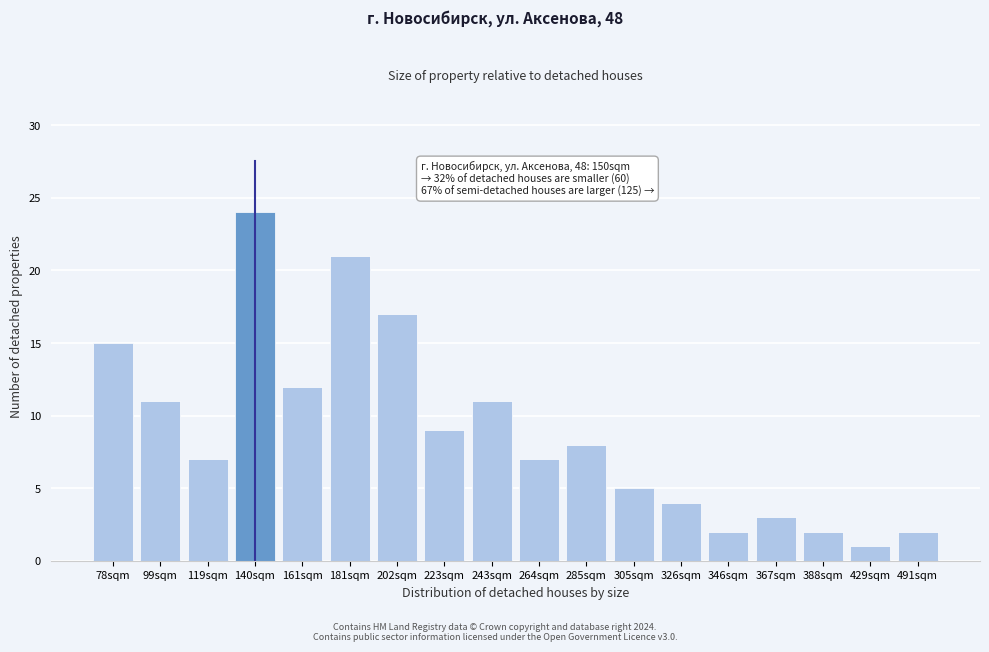

Reading left to right, list all the values displayed in this chart.

78sqm=15	99sqm=11	119sqm=7	140sqm=24	161sqm=12	181sqm=21	202sqm=17	223sqm=9	243sqm=11	264sqm=7	285sqm=8	305sqm=5	326sqm=4	346sqm=2	367sqm=3	388sqm=2	429sqm=1	491sqm=2